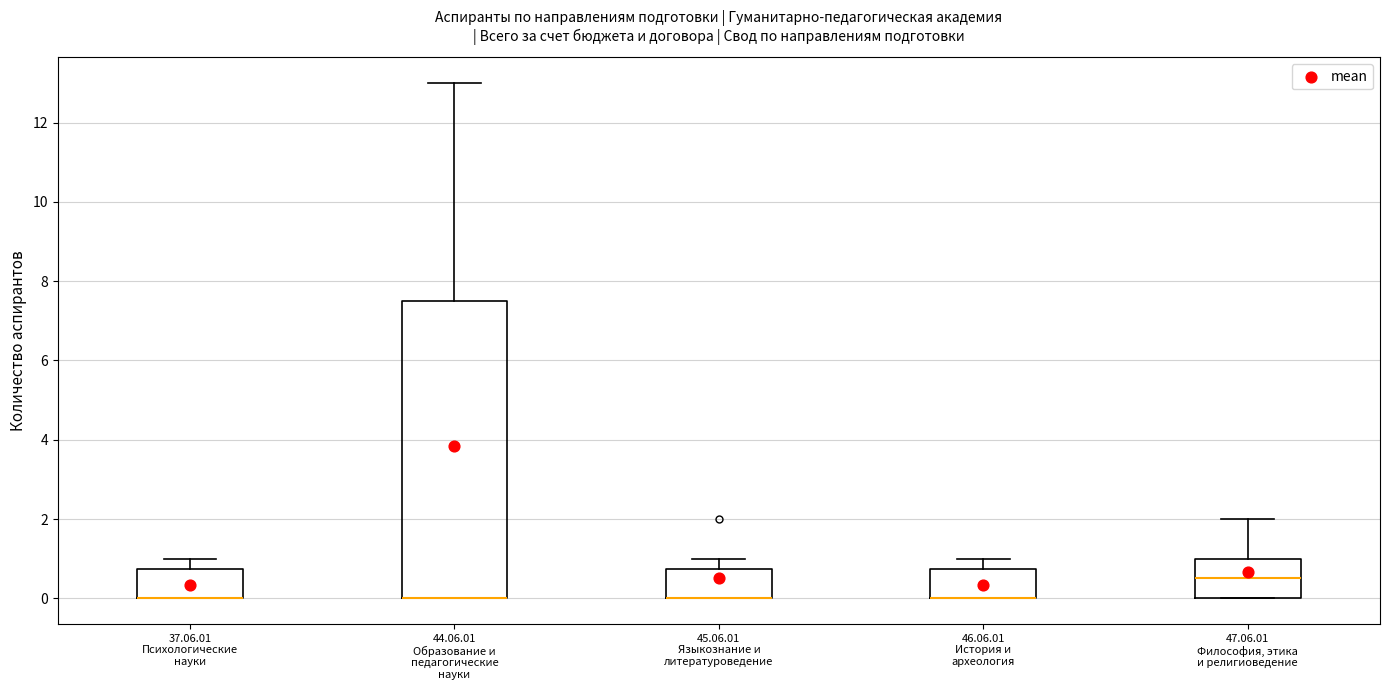

Reading left to right, transcribe this box plot: for each box, give where its median line is, the range the box spans, and where its two whiskers end, as read against the y-axis. The values are not printed on the chart, so give them approximately, as read against the axis.

37.06.01 Психологические науки: median 0.0 (drawn on the box's lower edge), box 0.0 to 0.8, whiskers 0.0 to 1.0
44.06.01 Образование и педагогические науки: median 0.0 (drawn on the box's lower edge), box 0.0 to 7.6, whiskers 0.0 to 13.0
45.06.01 Языкознание и литературоведение: median 0.0 (drawn on the box's lower edge), box 0.0 to 0.8, whiskers 0.0 to 1.0
46.06.01 История и археология: median 0.0 (drawn on the box's lower edge), box 0.0 to 0.8, whiskers 0.0 to 1.0
47.06.01 Философия, этика и религиоведение: median 0.6, box 0.0 to 1.0, whiskers 0.0 to 2.0